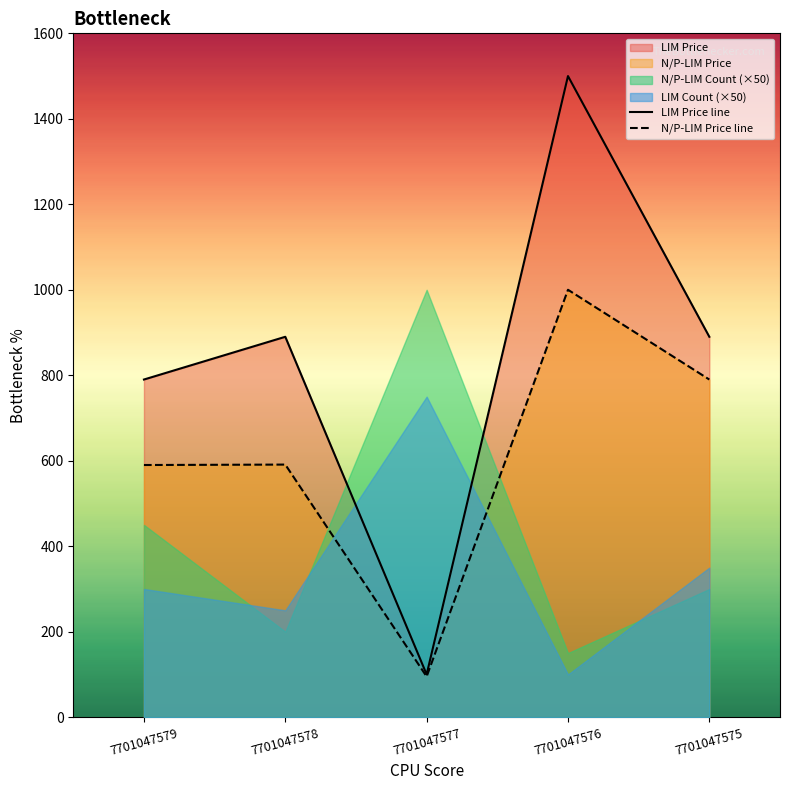

Which category has the highest value across all series?

7701047576